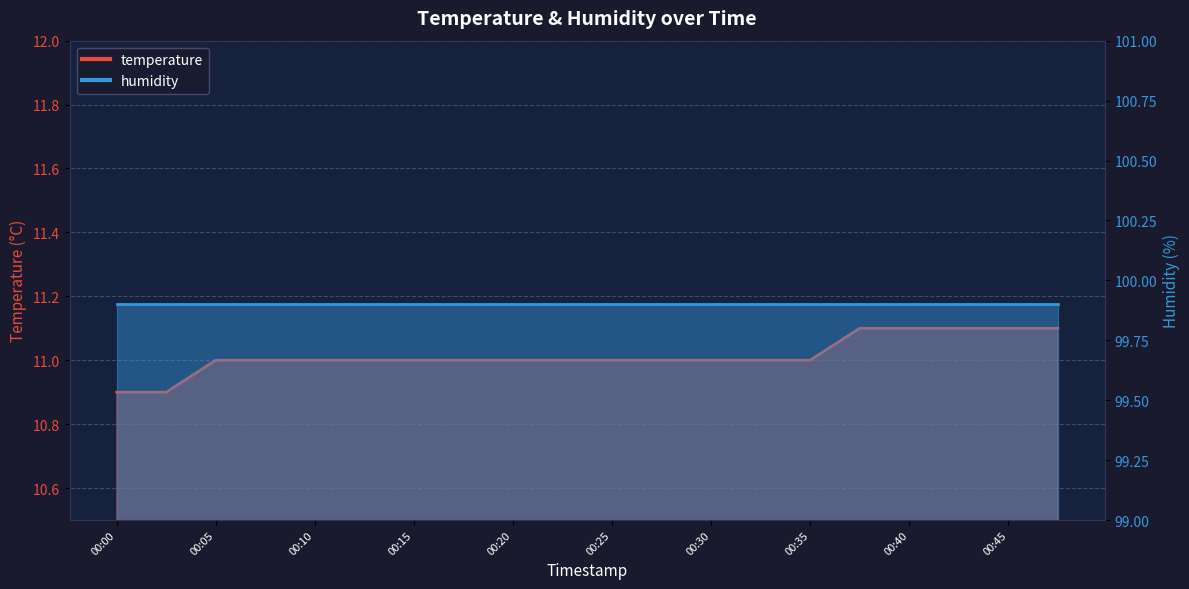

What is the ratio of the value at 00:25 to the value at 00:40?

1.0